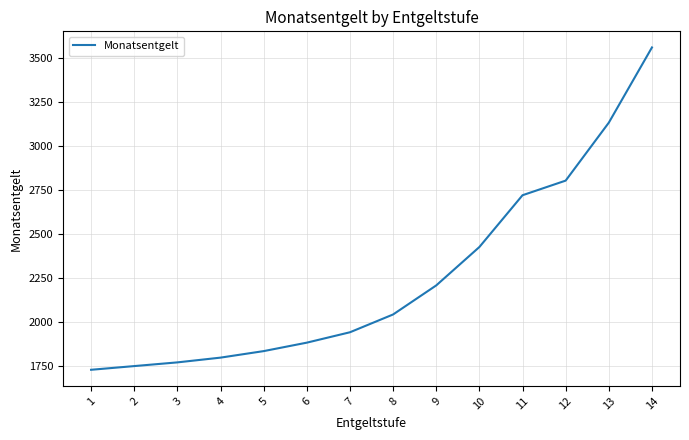

How many lines are shown in the chart?

1